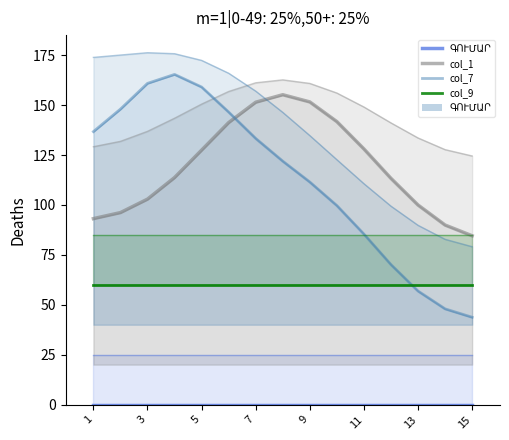

What is the difference between the maximum and minimum values in the col_7 series?

121.7